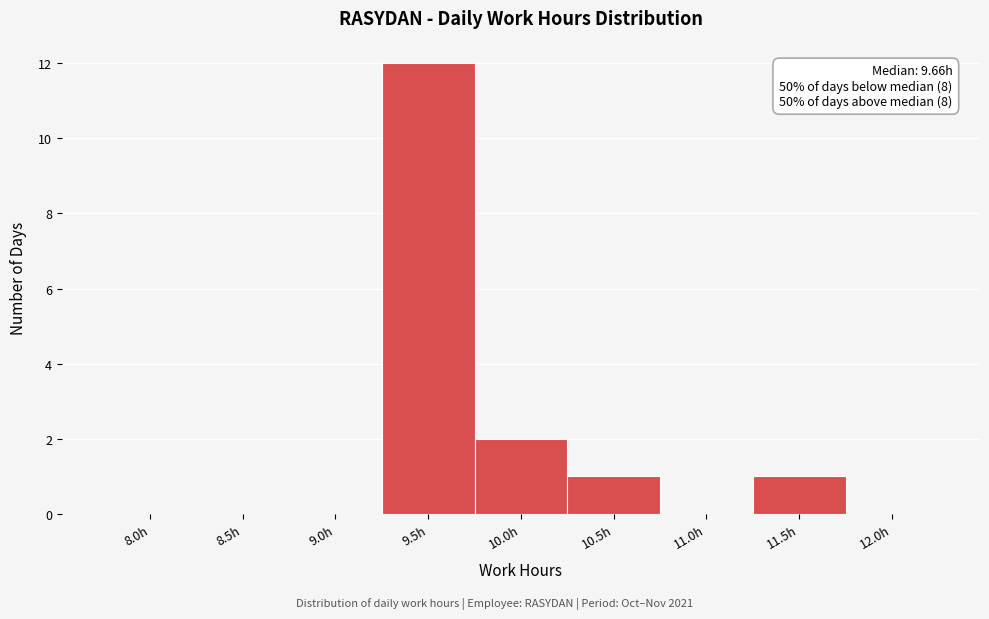

Reading left to right, list all the values displayed in this chart.

8.0h=0	8.5h=0	9.0h=0	9.5h=12	10.0h=2	10.5h=1	11.0h=0	11.5h=1	12.0h=0